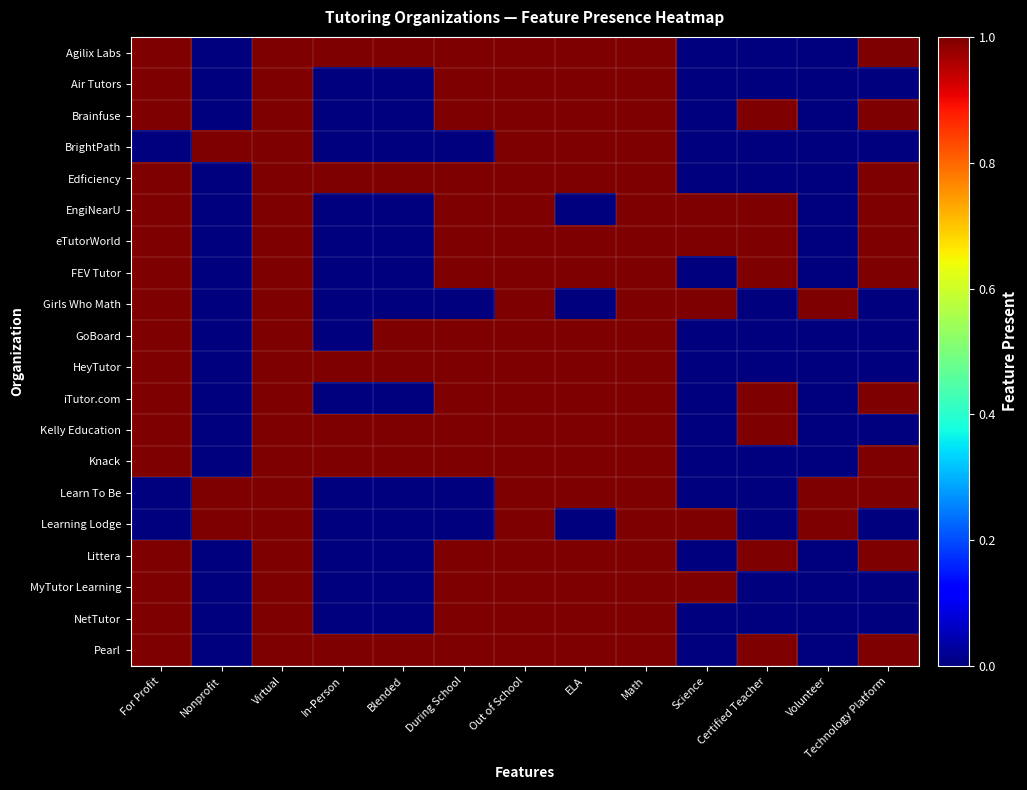

Reading left to right, what are all the values shown in this chart?

Agilix Labs: For Profit=1	Nonprofit=0	Virtual=1	In-Person=1	Blended=1	During School=1	Out of School=1	ELA=1	Math=1	Science=0	Certified Teacher=0	Volunteer=0	Technology Platform=1
Air Tutors: For Profit=1	Nonprofit=0	Virtual=1	In-Person=0	Blended=0	During School=1	Out of School=1	ELA=1	Math=1	Science=0	Certified Teacher=0	Volunteer=0	Technology Platform=0
Brainfuse: For Profit=1	Nonprofit=0	Virtual=1	In-Person=0	Blended=0	During School=1	Out of School=1	ELA=1	Math=1	Science=0	Certified Teacher=1	Volunteer=0	Technology Platform=1
BrightPath: For Profit=0	Nonprofit=1	Virtual=1	In-Person=0	Blended=0	During School=0	Out of School=1	ELA=1	Math=1	Science=0	Certified Teacher=0	Volunteer=0	Technology Platform=0
Edficiency: For Profit=1	Nonprofit=0	Virtual=1	In-Person=1	Blended=1	During School=1	Out of School=1	ELA=1	Math=1	Science=0	Certified Teacher=0	Volunteer=0	Technology Platform=1
EngiNearU: For Profit=1	Nonprofit=0	Virtual=1	In-Person=0	Blended=0	During School=1	Out of School=1	ELA=0	Math=1	Science=1	Certified Teacher=1	Volunteer=0	Technology Platform=1
eTutorWorld: For Profit=1	Nonprofit=0	Virtual=1	In-Person=0	Blended=0	During School=1	Out of School=1	ELA=1	Math=1	Science=1	Certified Teacher=1	Volunteer=0	Technology Platform=1
FEV Tutor: For Profit=1	Nonprofit=0	Virtual=1	In-Person=0	Blended=0	During School=1	Out of School=1	ELA=1	Math=1	Science=0	Certified Teacher=1	Volunteer=0	Technology Platform=1
Girls Who Math: For Profit=1	Nonprofit=0	Virtual=1	In-Person=0	Blended=0	During School=0	Out of School=1	ELA=0	Math=1	Science=1	Certified Teacher=0	Volunteer=1	Technology Platform=0
GoBoard: For Profit=1	Nonprofit=0	Virtual=1	In-Person=0	Blended=1	During School=1	Out of School=1	ELA=1	Math=1	Science=0	Certified Teacher=0	Volunteer=0	Technology Platform=0
HeyTutor: For Profit=1	Nonprofit=0	Virtual=1	In-Person=1	Blended=1	During School=1	Out of School=1	ELA=1	Math=1	Science=0	Certified Teacher=0	Volunteer=0	Technology Platform=0
iTutor.com: For Profit=1	Nonprofit=0	Virtual=1	In-Person=0	Blended=0	During School=1	Out of School=1	ELA=1	Math=1	Science=0	Certified Teacher=1	Volunteer=0	Technology Platform=1
Kelly Education: For Profit=1	Nonprofit=0	Virtual=1	In-Person=1	Blended=1	During School=1	Out of School=1	ELA=1	Math=1	Science=0	Certified Teacher=1	Volunteer=0	Technology Platform=0
Knack: For Profit=1	Nonprofit=0	Virtual=1	In-Person=1	Blended=1	During School=1	Out of School=1	ELA=1	Math=1	Science=0	Certified Teacher=0	Volunteer=0	Technology Platform=1
Learn To Be: For Profit=0	Nonprofit=1	Virtual=1	In-Person=0	Blended=0	During School=0	Out of School=1	ELA=1	Math=1	Science=0	Certified Teacher=0	Volunteer=1	Technology Platform=1
Learning Lodge: For Profit=0	Nonprofit=1	Virtual=1	In-Person=0	Blended=0	During School=0	Out of School=1	ELA=0	Math=1	Science=1	Certified Teacher=0	Volunteer=1	Technology Platform=0
Littera: For Profit=1	Nonprofit=0	Virtual=1	In-Person=0	Blended=0	During School=1	Out of School=1	ELA=1	Math=1	Science=0	Certified Teacher=1	Volunteer=0	Technology Platform=1
MyTutor Learning: For Profit=1	Nonprofit=0	Virtual=1	In-Person=0	Blended=0	During School=1	Out of School=1	ELA=1	Math=1	Science=1	Certified Teacher=0	Volunteer=0	Technology Platform=0
NetTutor: For Profit=1	Nonprofit=0	Virtual=1	In-Person=0	Blended=0	During School=1	Out of School=1	ELA=1	Math=1	Science=0	Certified Teacher=0	Volunteer=0	Technology Platform=0
Pearl: For Profit=1	Nonprofit=0	Virtual=1	In-Person=1	Blended=1	During School=1	Out of School=1	ELA=1	Math=1	Science=0	Certified Teacher=1	Volunteer=0	Technology Platform=1